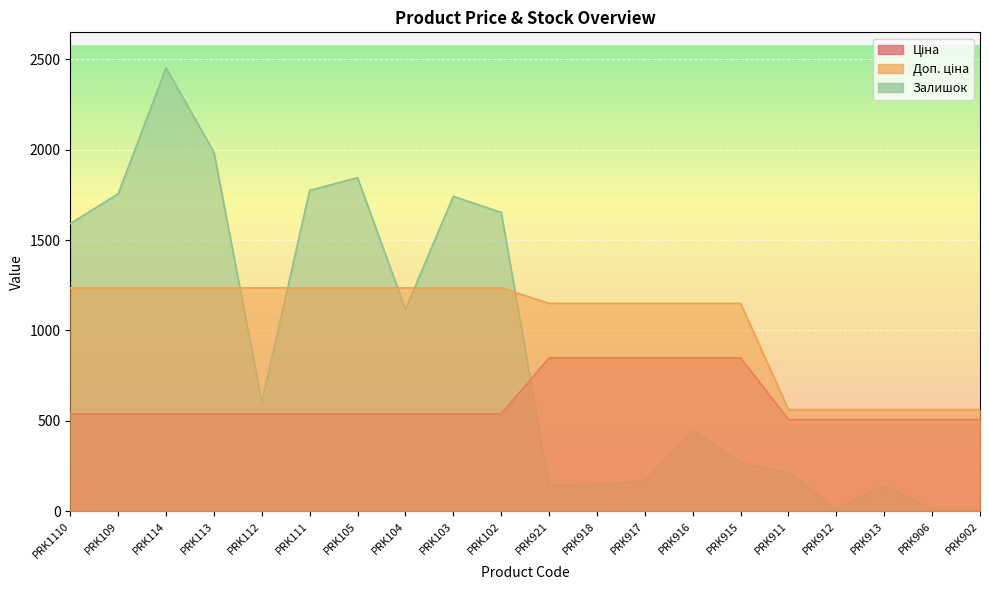

After their last crossing, which series has the higher values: Залишок or Доп. ціна?

Доп. ціна